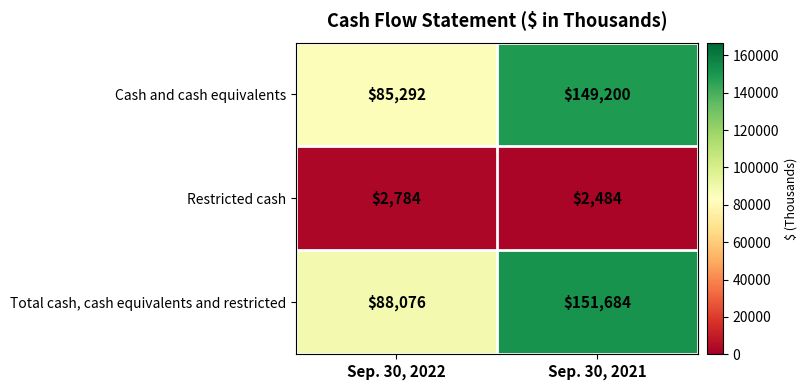

What is the approximate value of Total cash, cash equivalents and restricted at Sep. 30, 2021?

151684